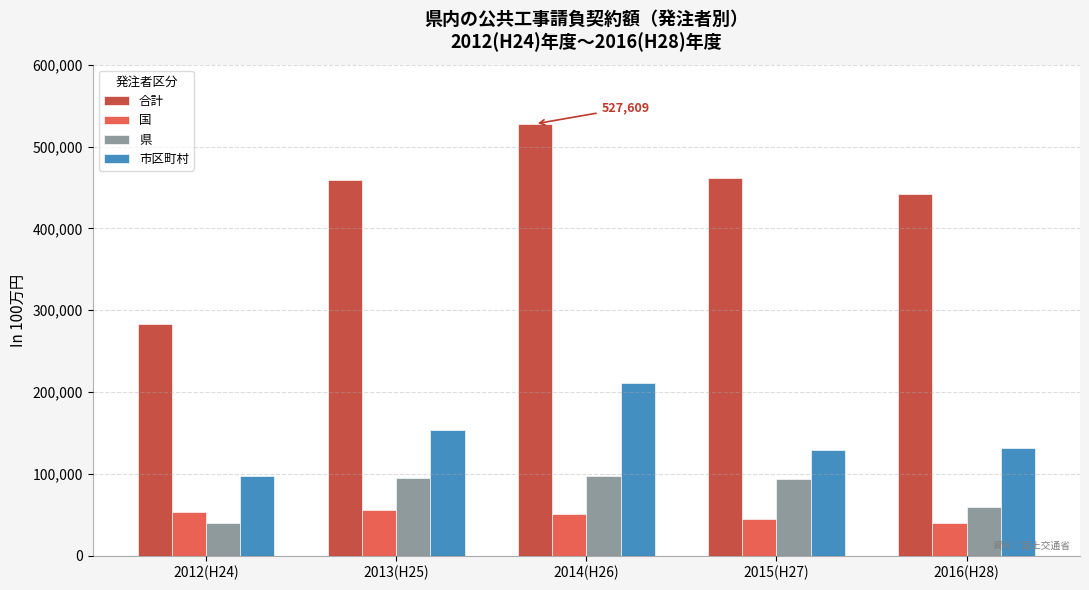

What is the sum of all 市区町村 values?

724791